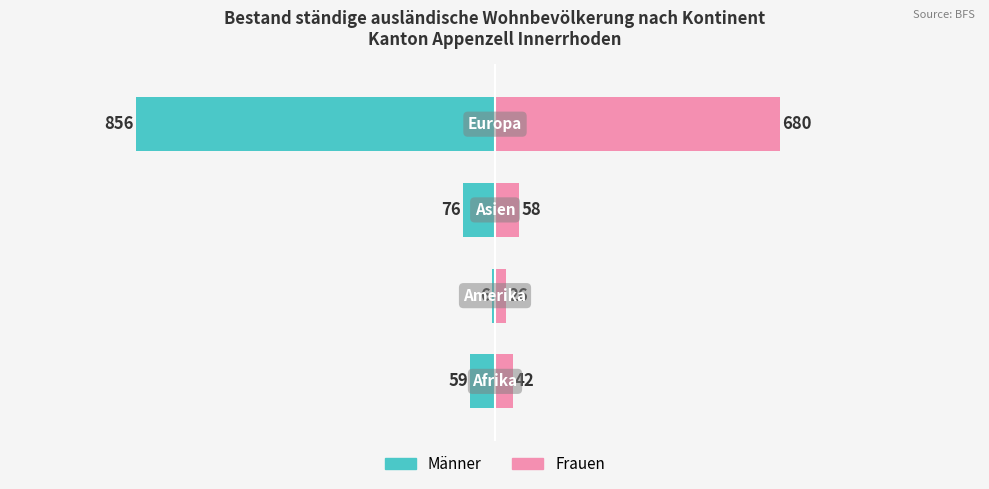

Reading right to left, list all the values displayed in this chart.

Männer: -856	-76	-6	-59
Frauen: 680	58	26	42